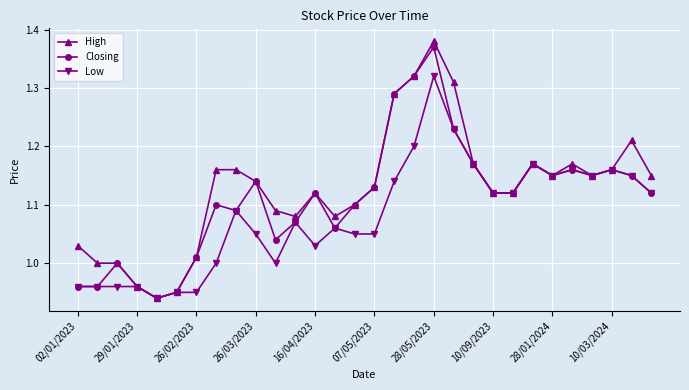

What is the difference between the second highest and minimum values in the Closing series?

0.4